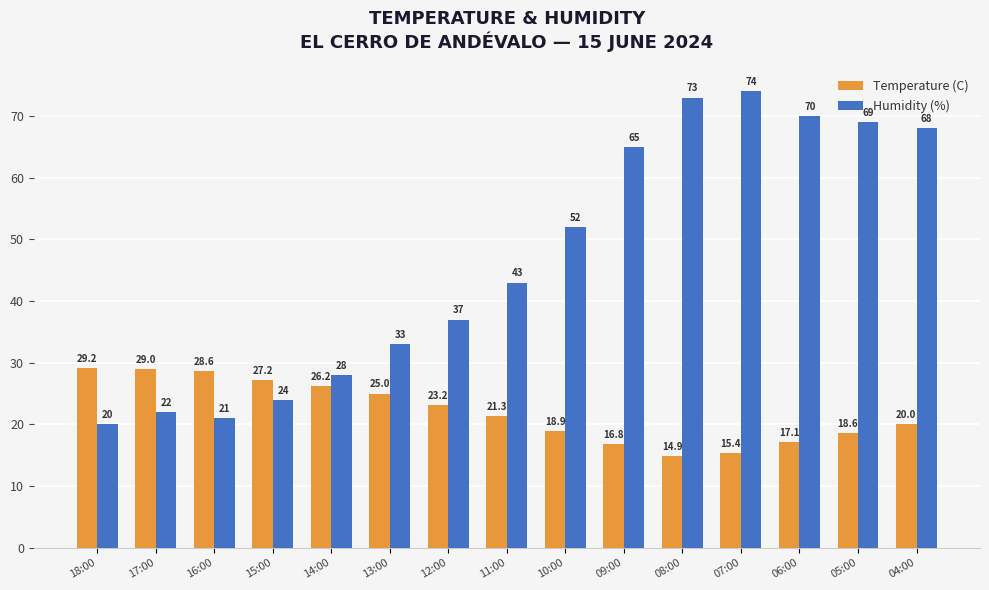

Which series has the largest total across all categories?

Humidity (%)